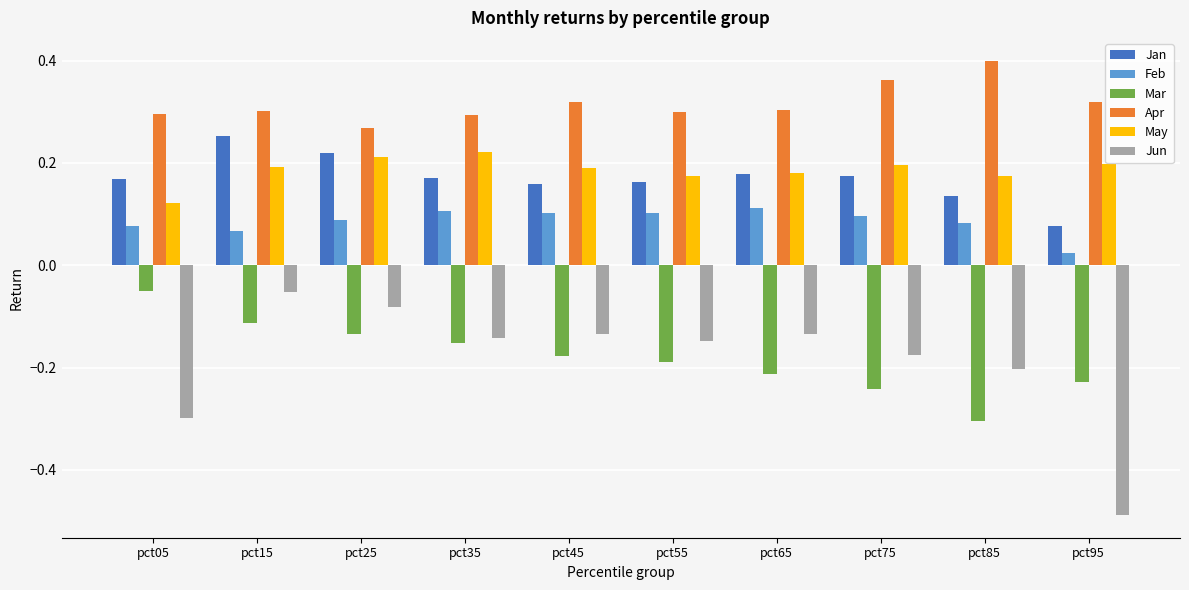

What is the sum of the Jun values at pct85 and pct95?

-0.7